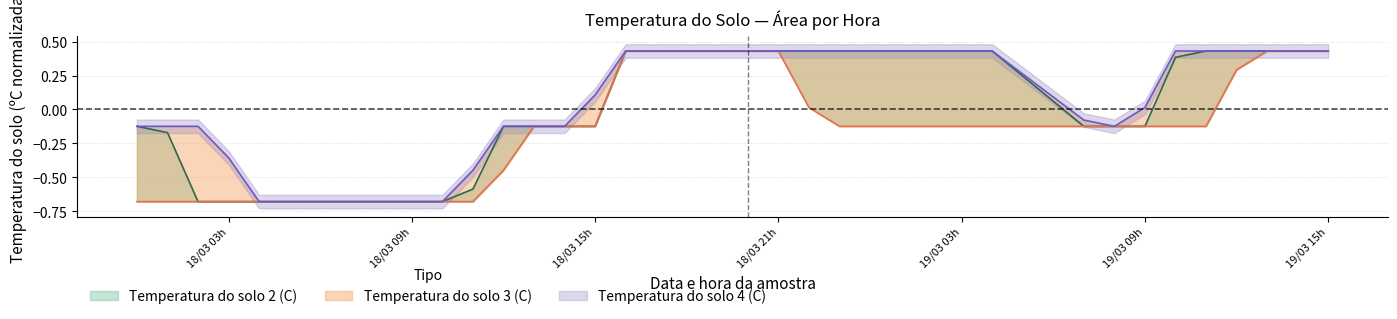

What is the minimum value shown in the chart?

-0.7